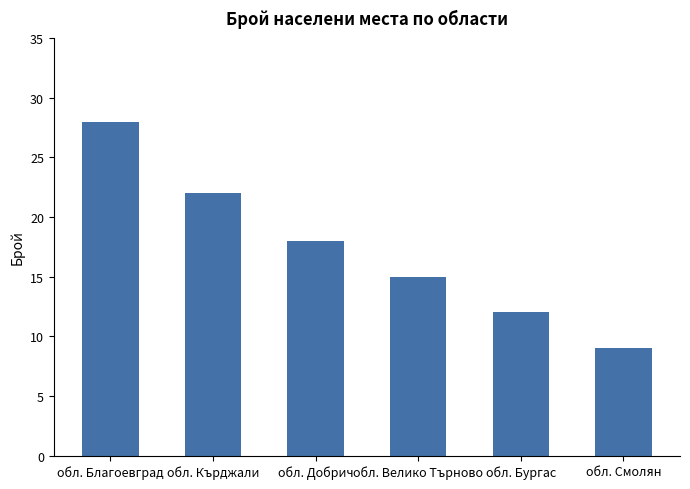

The chart shows a value of 9 at обл. Смолян. True or false?

True